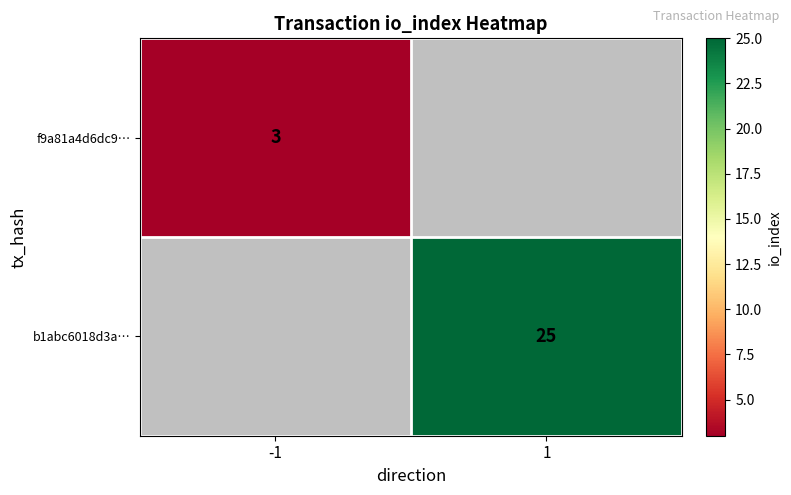

Which has a higher value, -1 or 1?

1